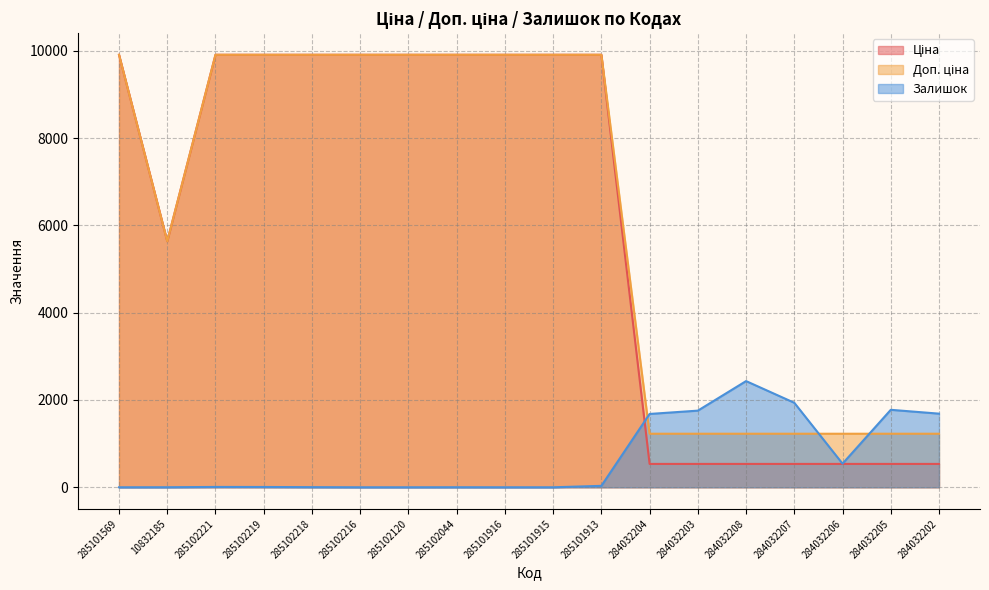

At which label does Ціна reach its minimum?

284032204